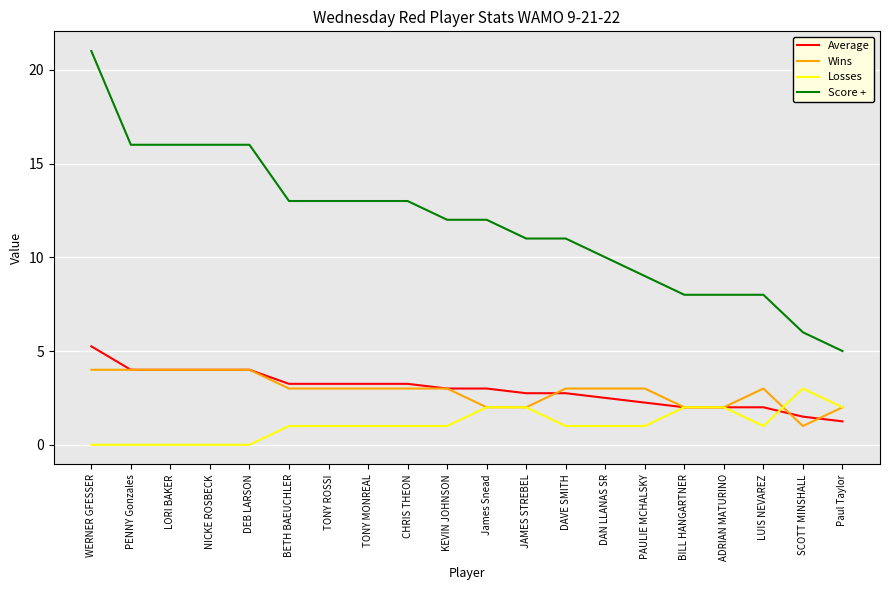

At which category is the sum across all series the highest?

WERNER GFESSER